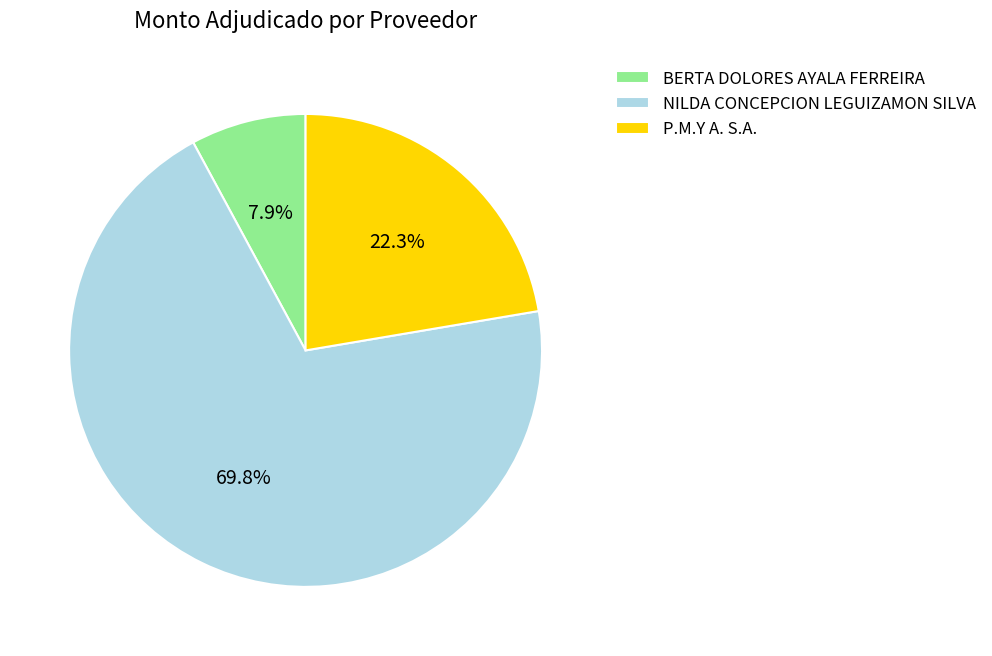

How many slices are in this pie chart?

3